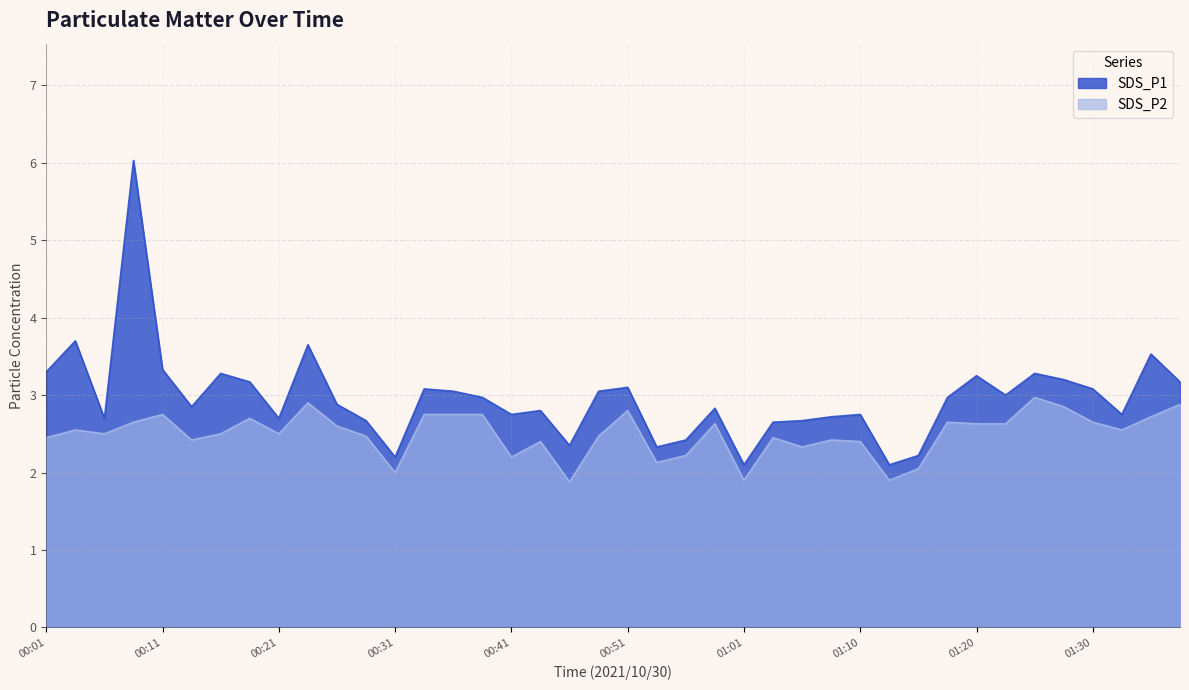

True or false: SDS_P2 and SDS_P1 cross at least once.

False